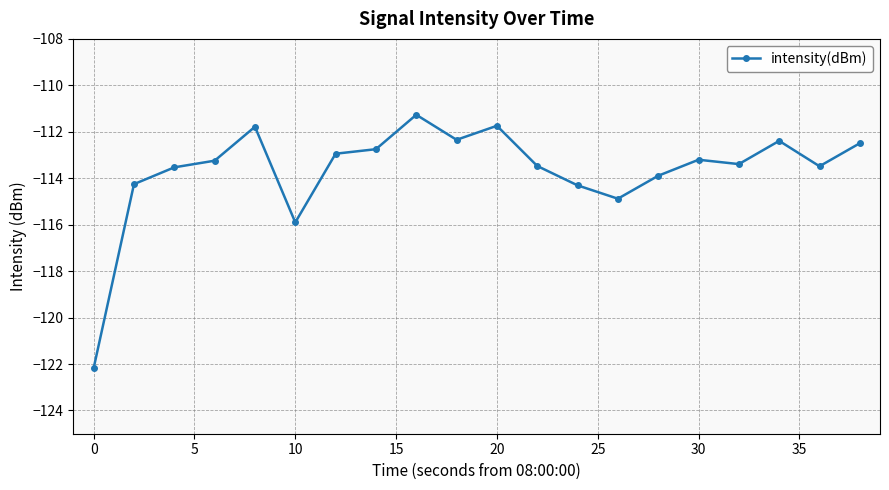

What is the average value?

-113.7